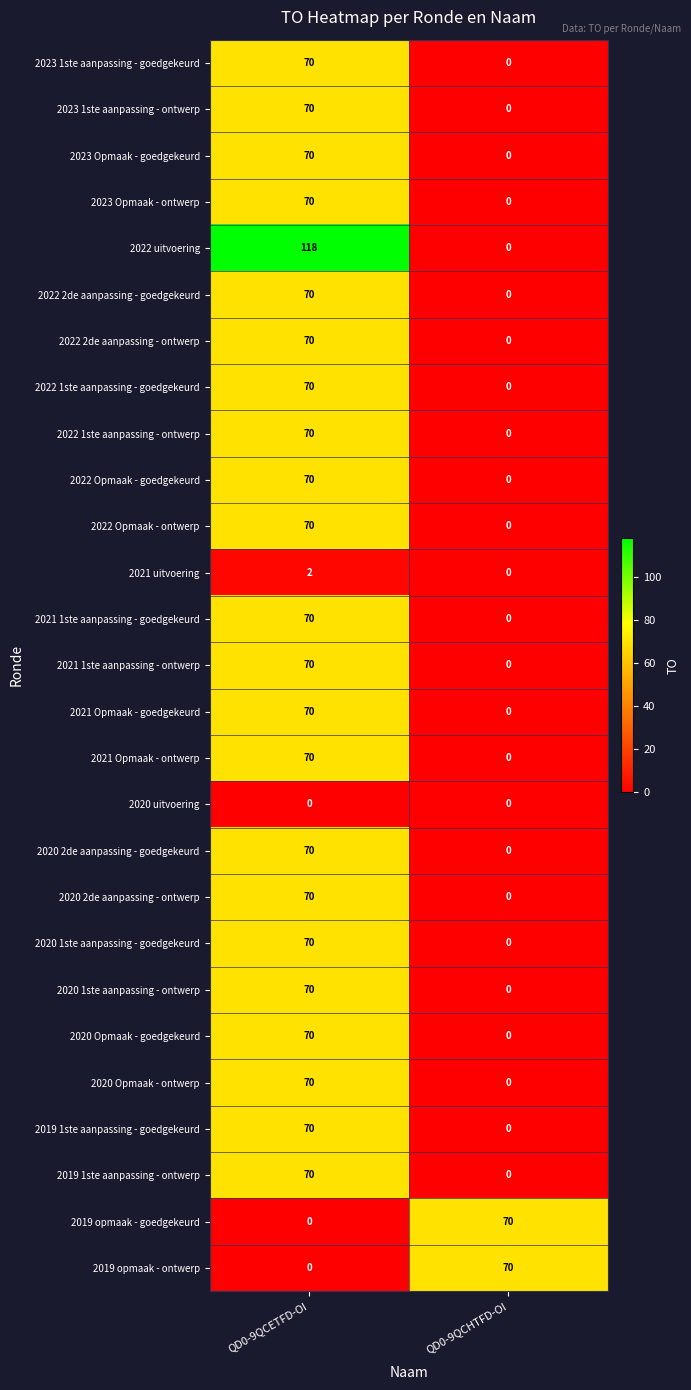

At which label does 2020 Opmaak - ontwerp reach its peak?

QD0-9QCETFD-OI